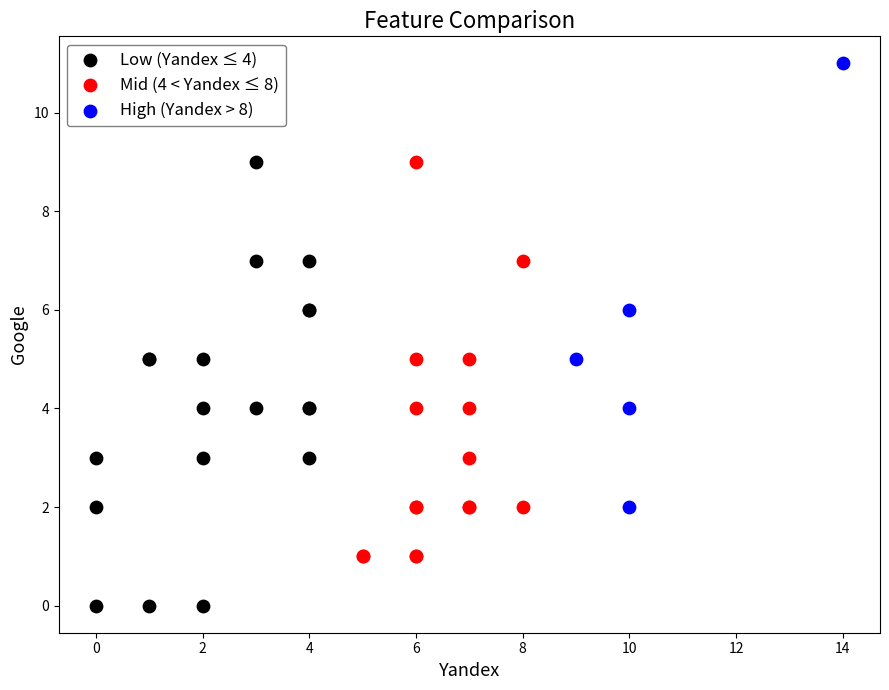

Which series contains the lowest Y value?

Low (Yandex ≤ 4)